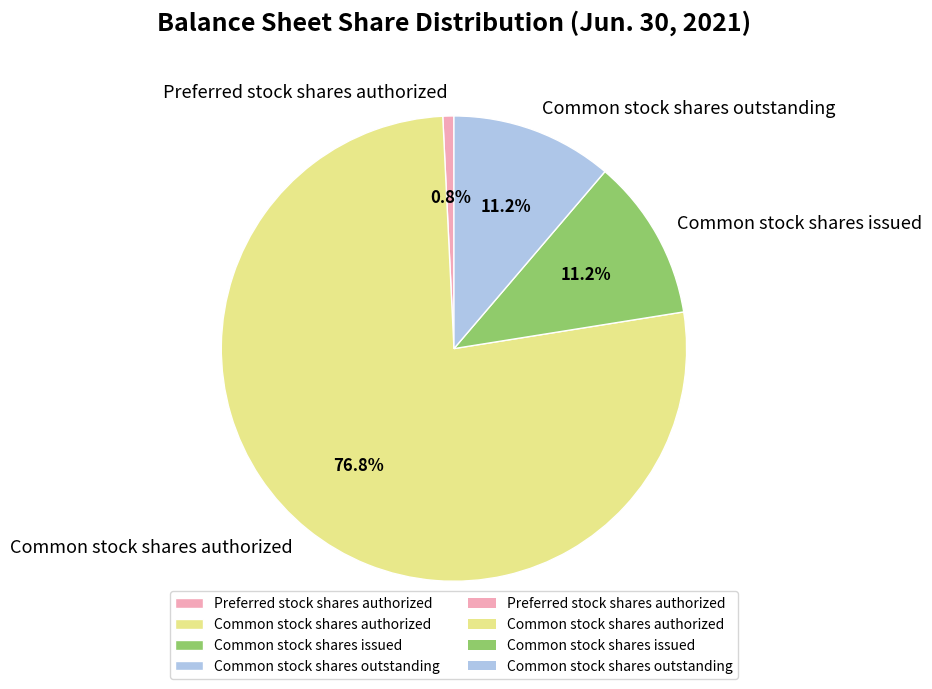

To the nearest percent, what is the average slice percentage?

25%